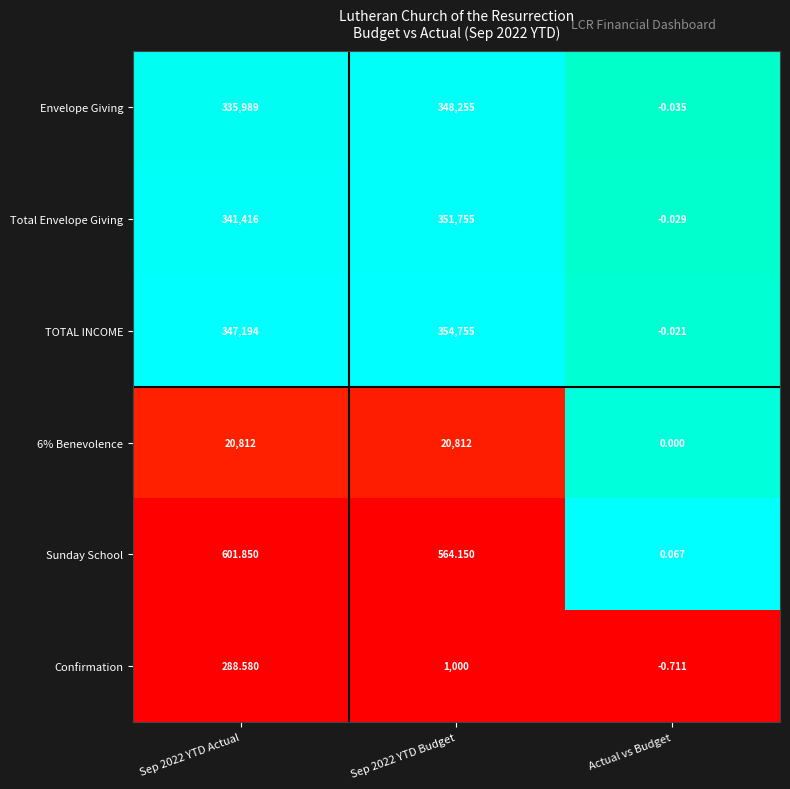

Between Sep 2022 YTD Budget and Actual vs Budget, which series saw the biggest shift?

TOTAL INCOME